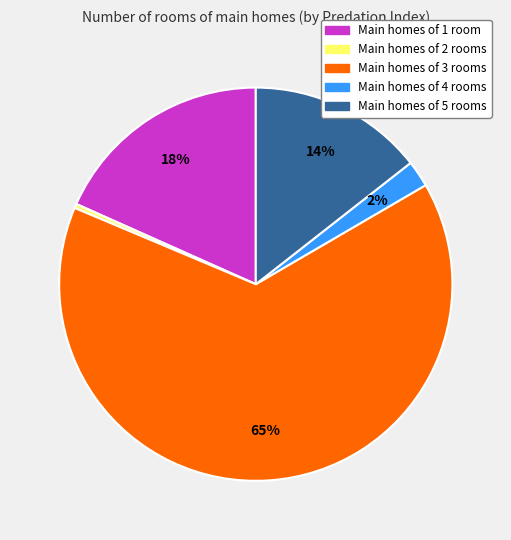

Is there any slice that represents more than half of the pie?

Yes